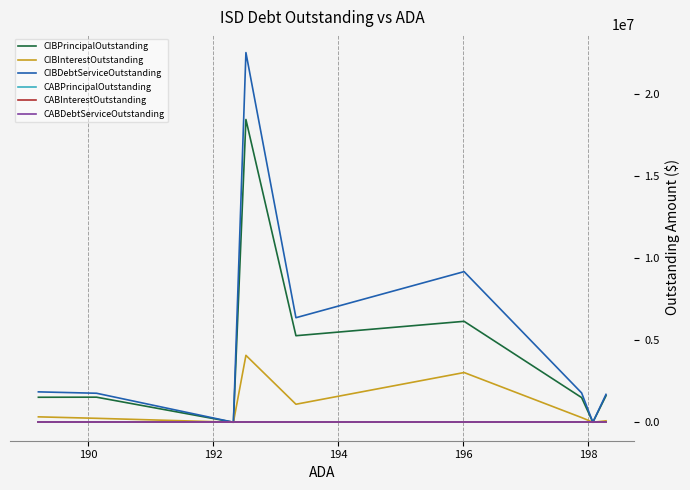

Which series has the widest spread of values?

CIBDebtServiceOutstanding